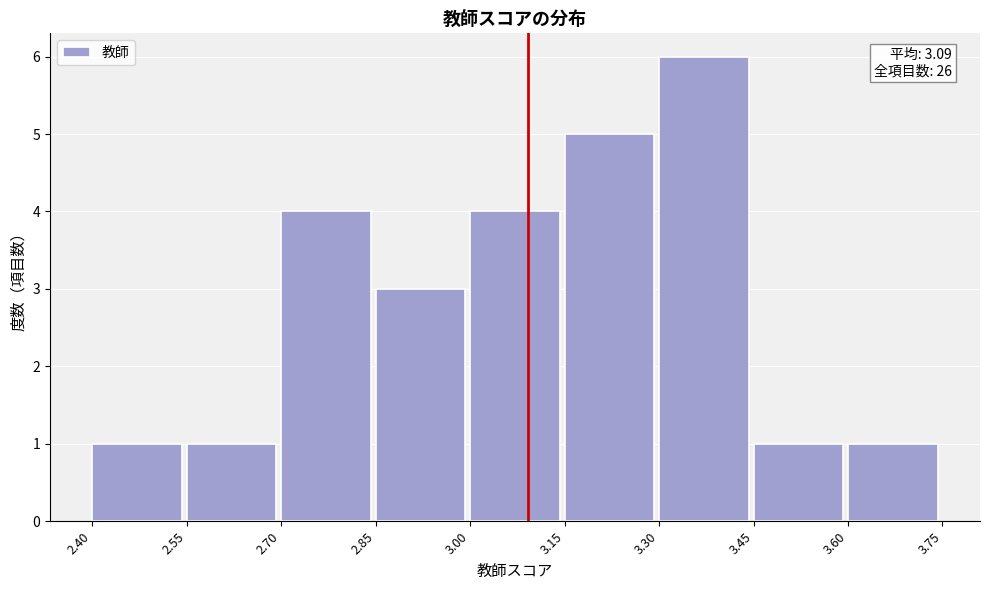

Which range on the x-axis has the tallest bar?

3.30 to 3.45